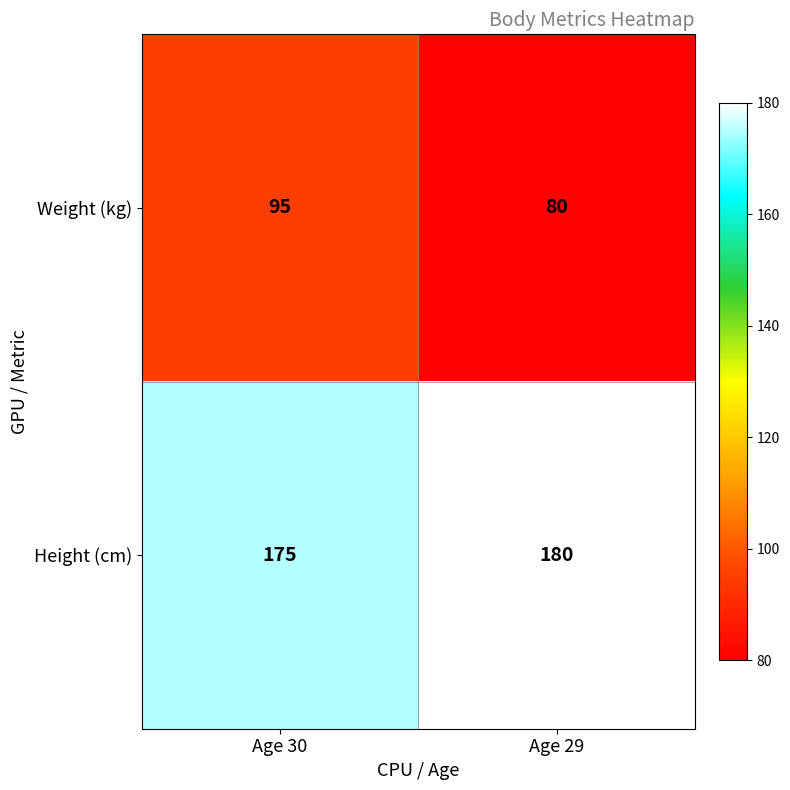

What is the difference between the Height (cm) values at Age 30 and Age 29?

5